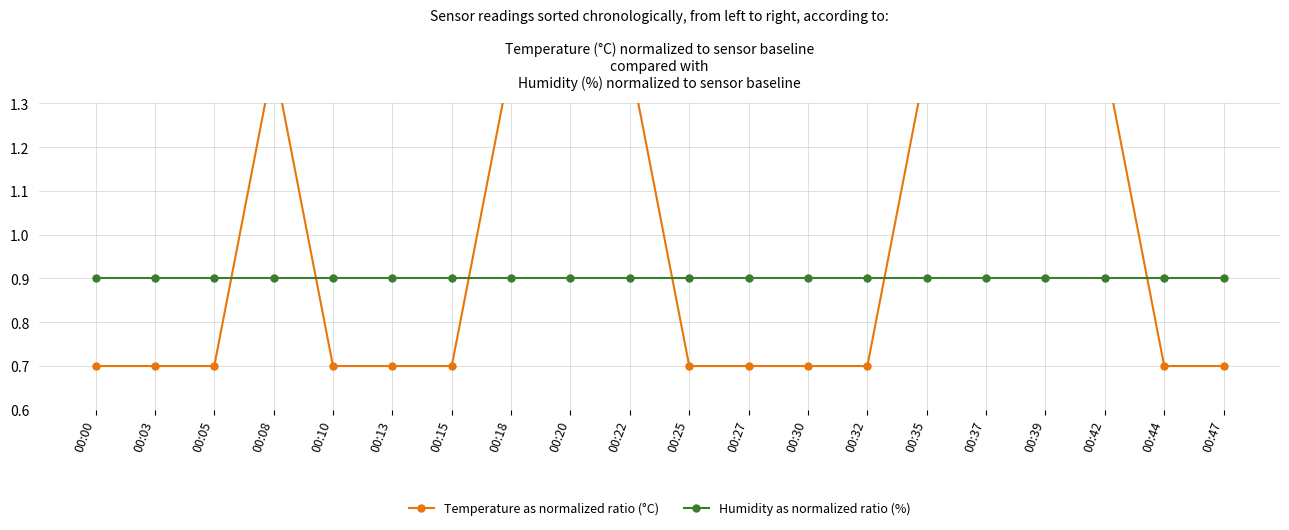

Is the value of Temperature as normalized ratio (°C) at 00:05 greater than the value of Humidity as normalized ratio (%) at 00:44?

No